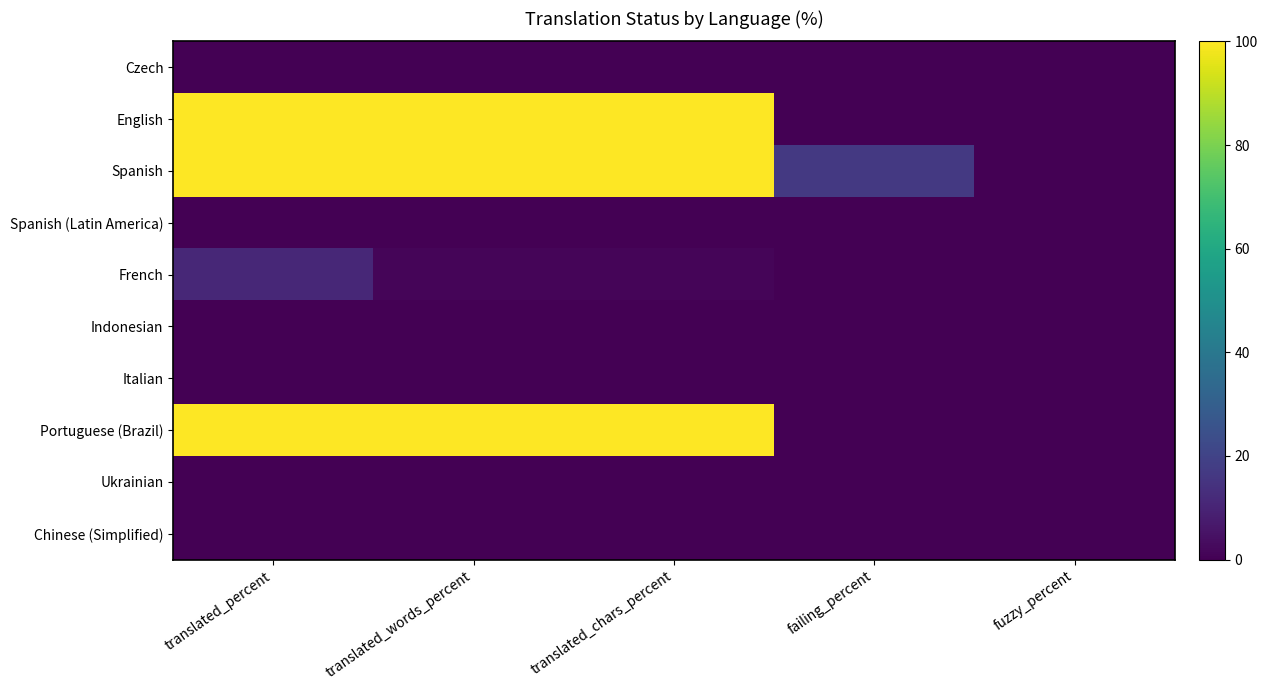

Which series has the largest total across all categories?

Spanish